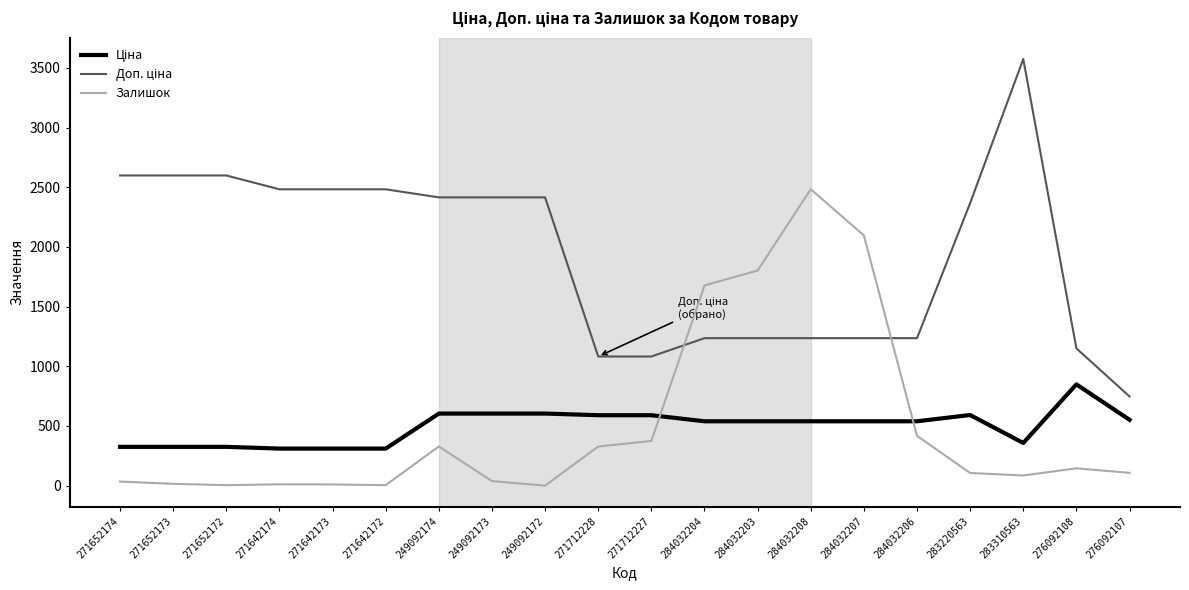

At which category does the chart reach its peak across all series?

283310563